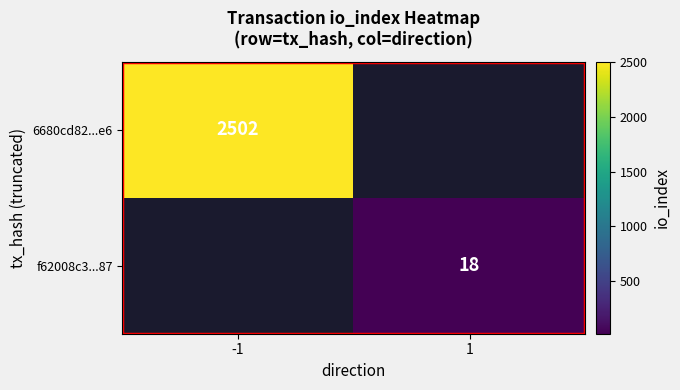

The 6680cd82...e6 series shows 513 at -1. True or false?

False